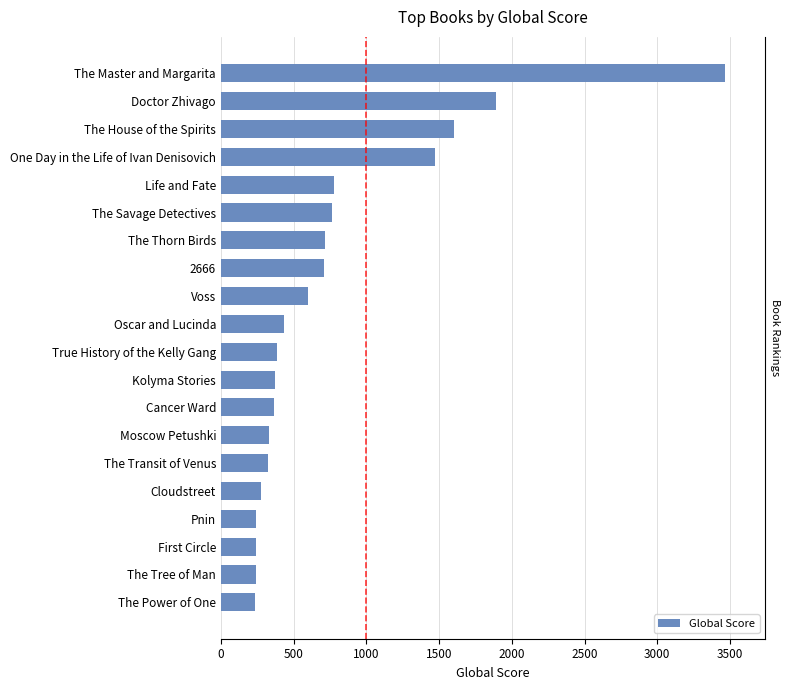

The chart shows a value of 1192 at Doctor Zhivago. True or false?

False